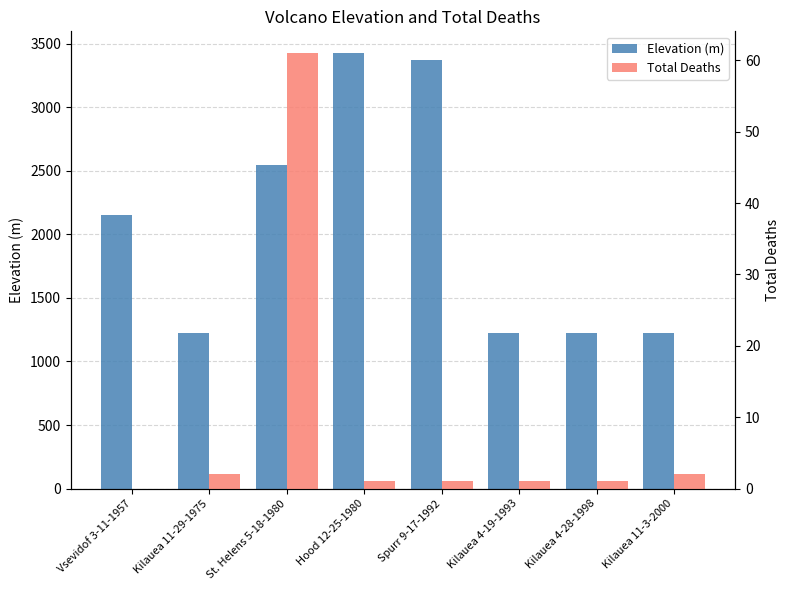

What position from the left is St. Helens 5-18-1980?

3